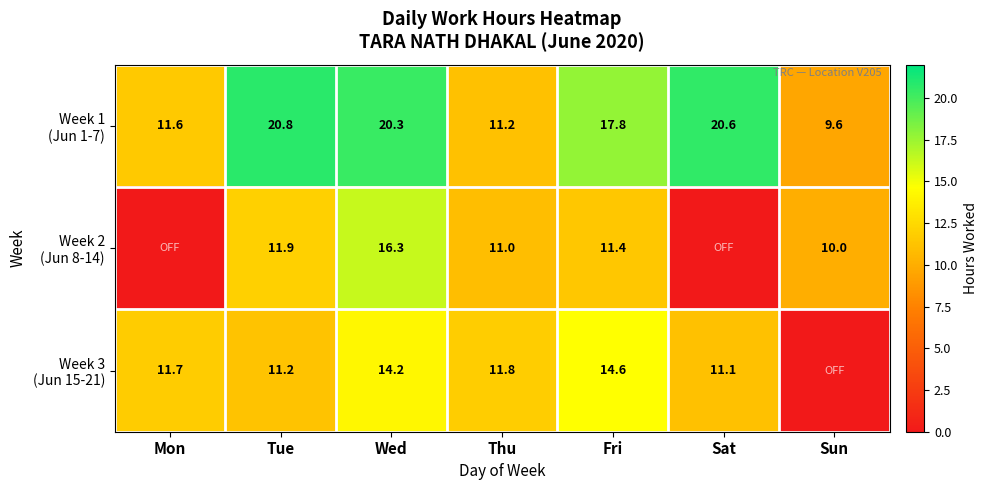

What is the total value across all series at Tue?

43.9